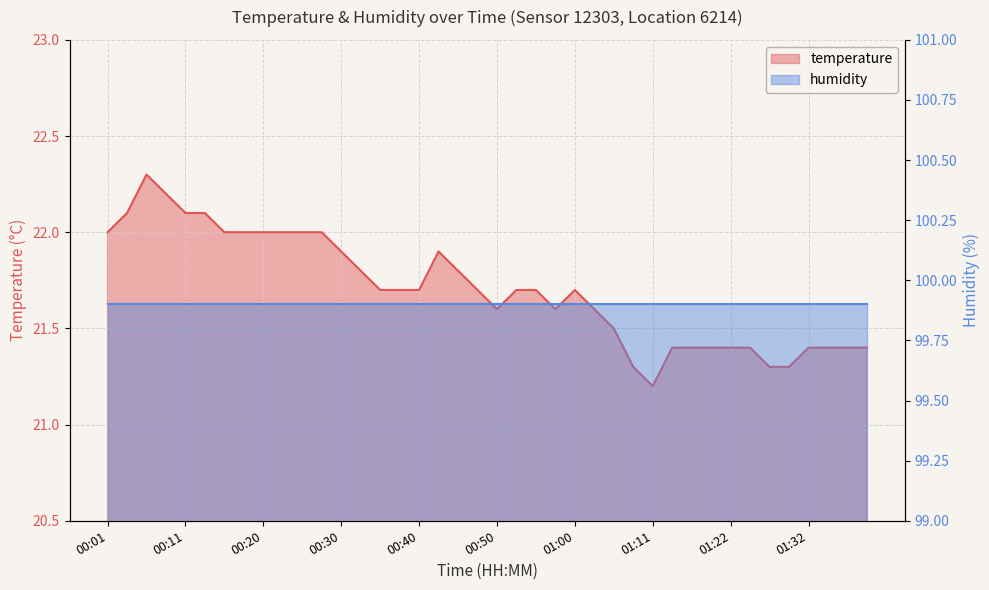

What position from the left is 01:16?

31